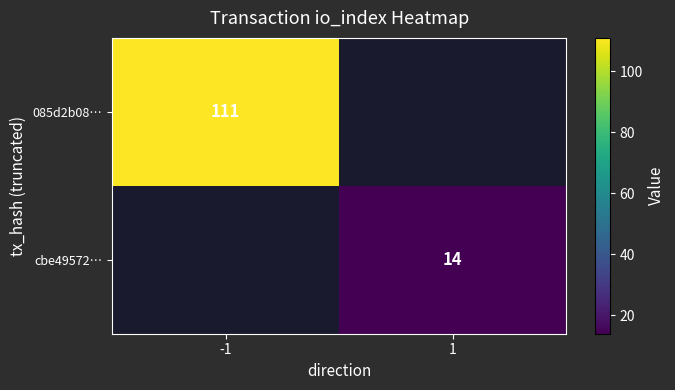

The value of cbe49572… at 1 is 24.0. True or false?

False